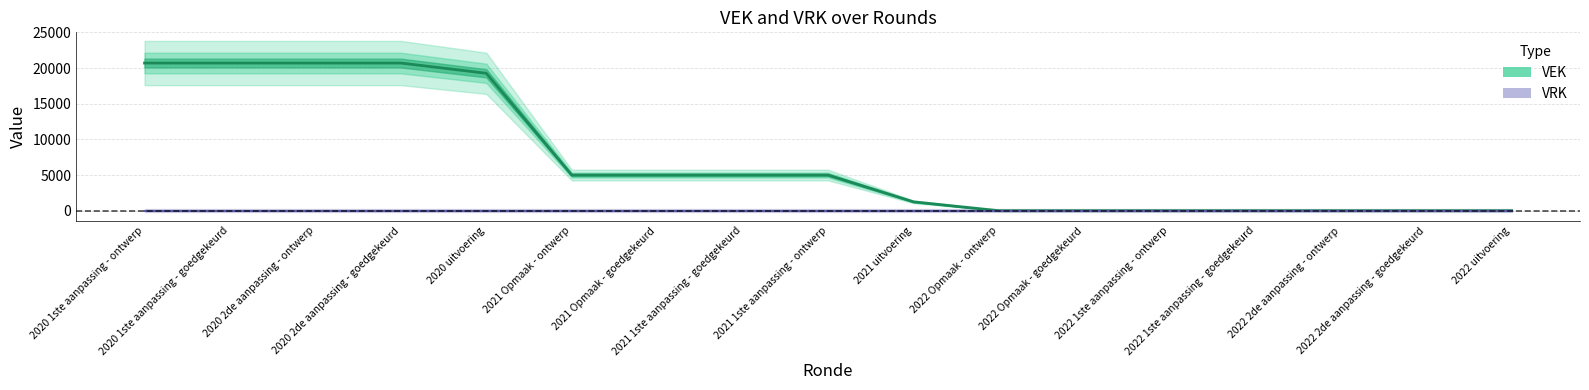

What is the label of the 14th point from the right?

2020 2de aanpassing - goedgekeurd